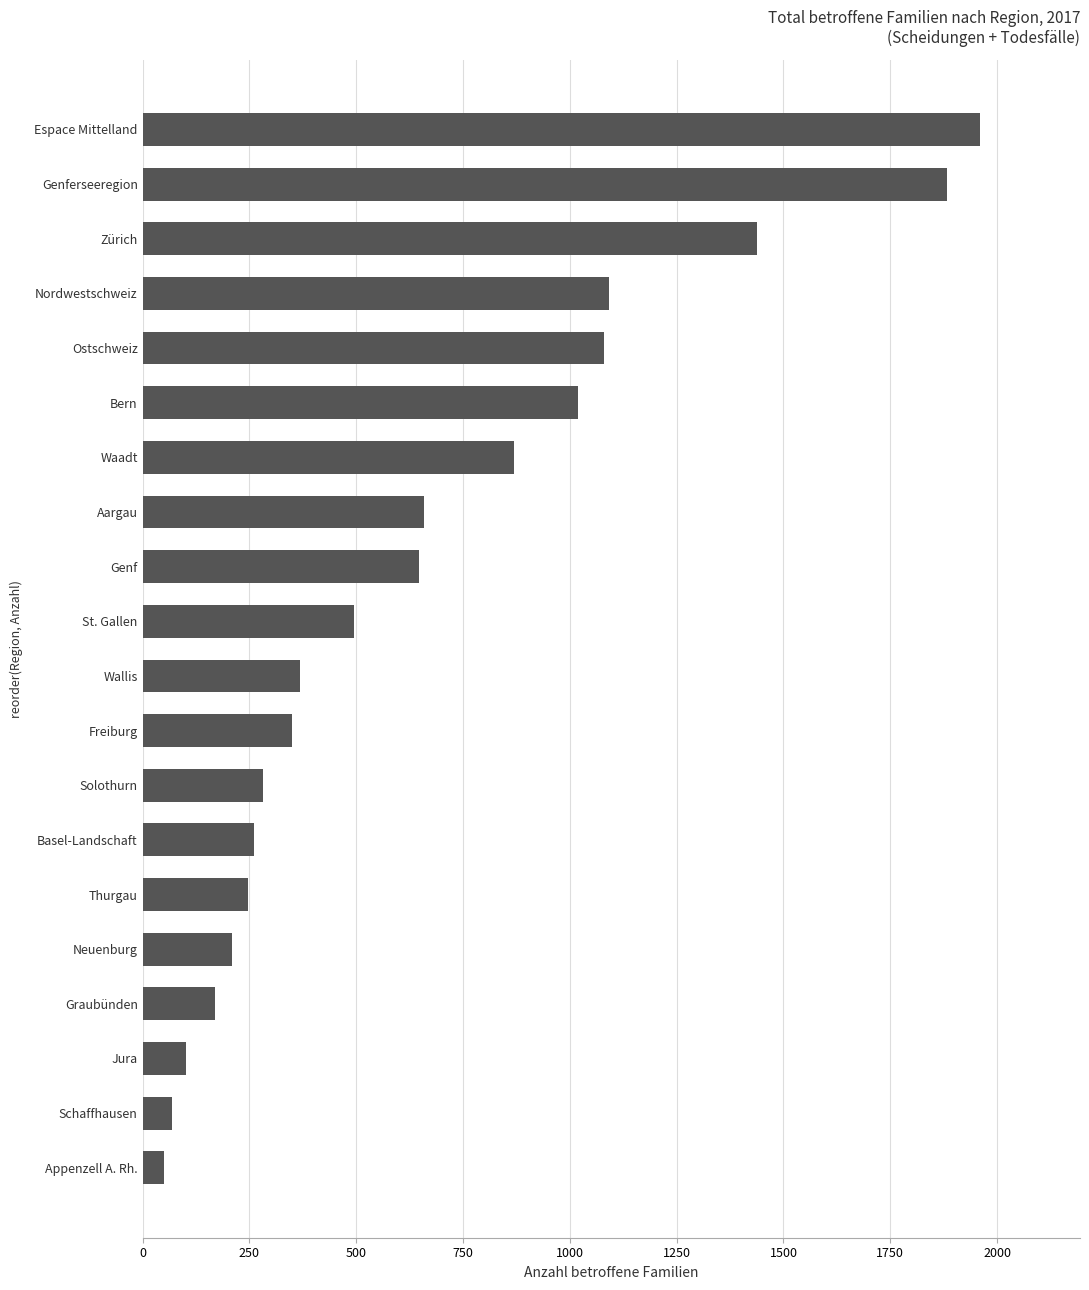

Between Freiburg and Graubünden, which is larger?

Freiburg